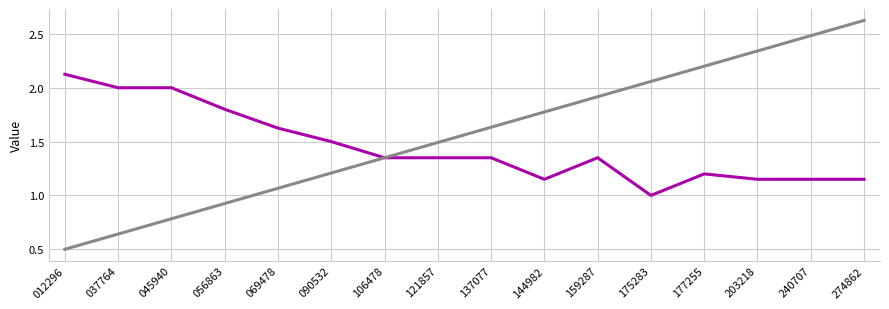

At which category is the sum across all series the highest?

274862